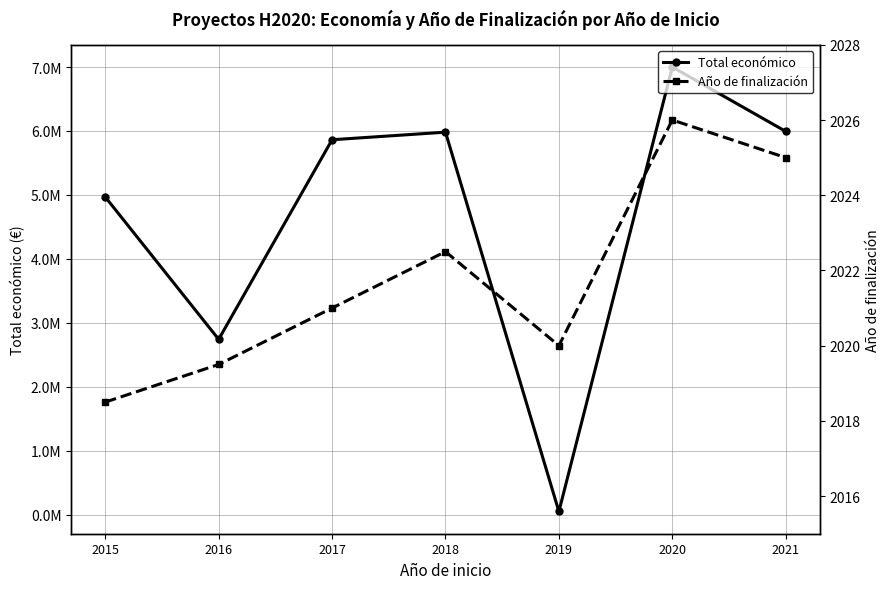

What is the difference between the maximum and second lowest values in the Año de finalización series?

6.5